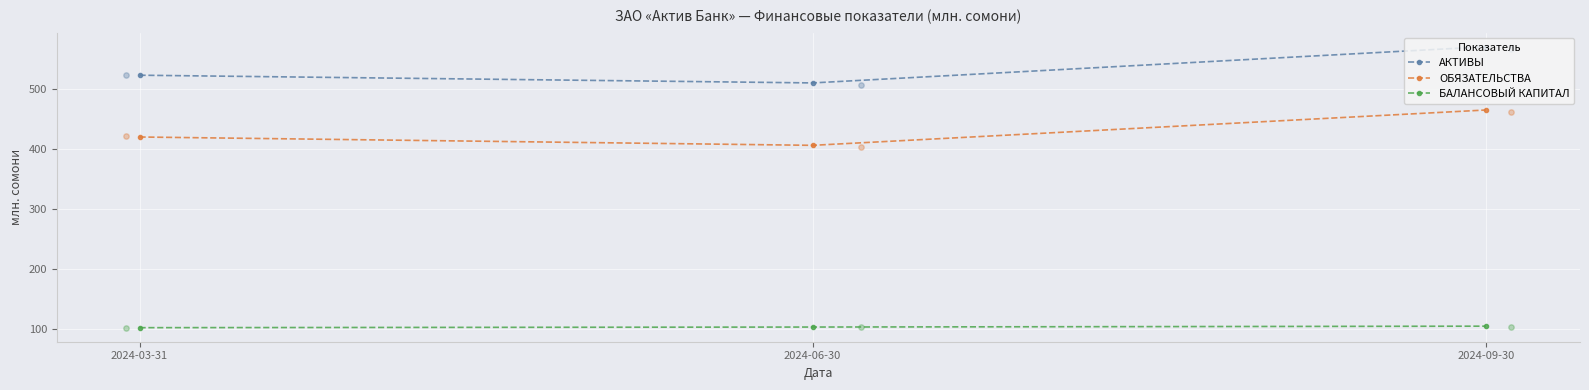

Which series reaches the maximum Y coordinate?

АКТИВЫ